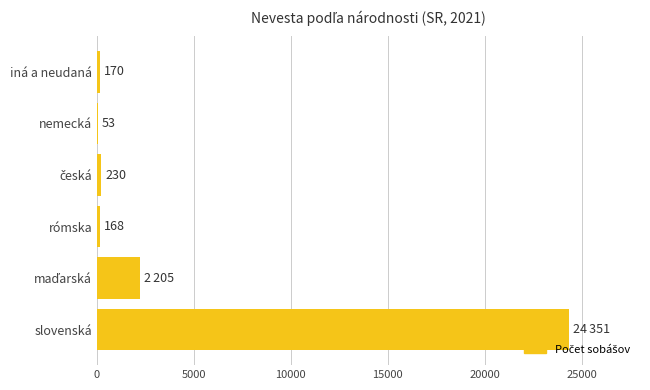

Does the chart contain stacked bars?

No